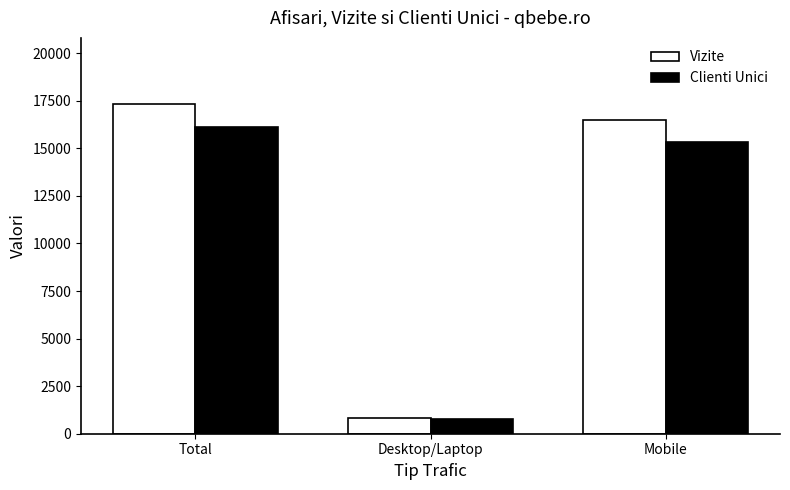

What position from the left is Mobile?

3